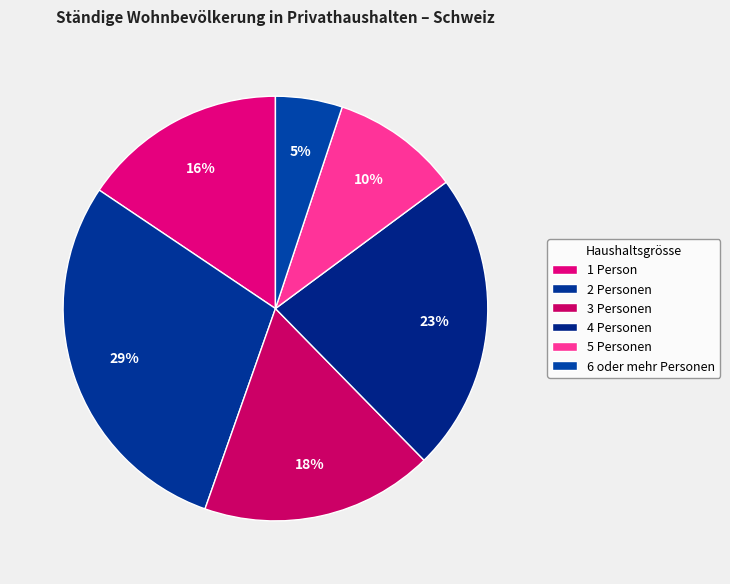

Is it true that 6 oder mehr Personen is 16% of the pie?

False